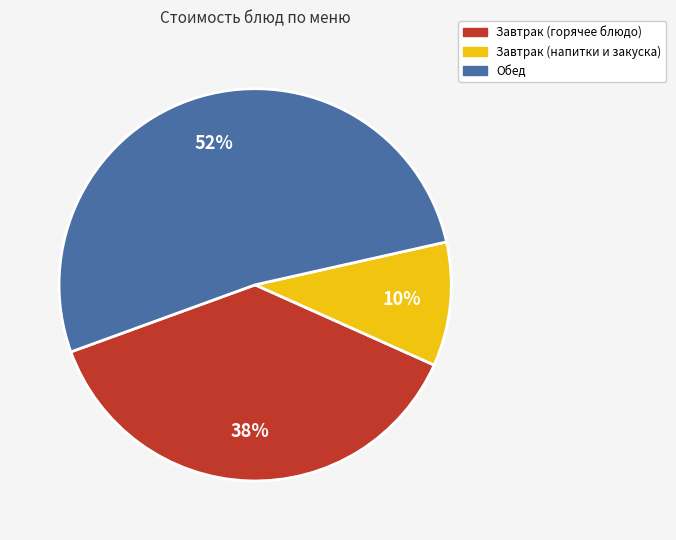

Rank the categories by value from lowest to highest.

Завтрак (напитки и закуска), Завтрак (горячее блюдо), Обед